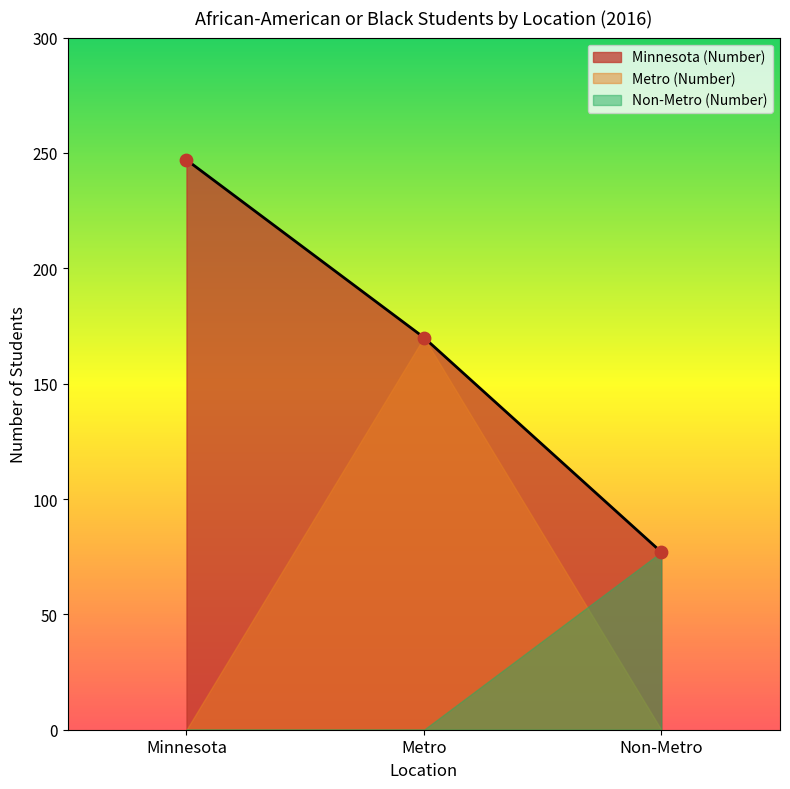

List the labels in order of Minnesota (Number) value, smallest first.

Non-Metro, Metro, Minnesota